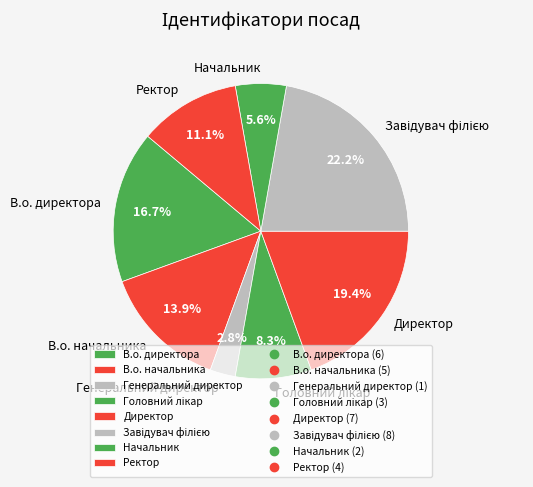

Approximately how many times larger is the value at В.о. начальника compared to Начальник?

2.5